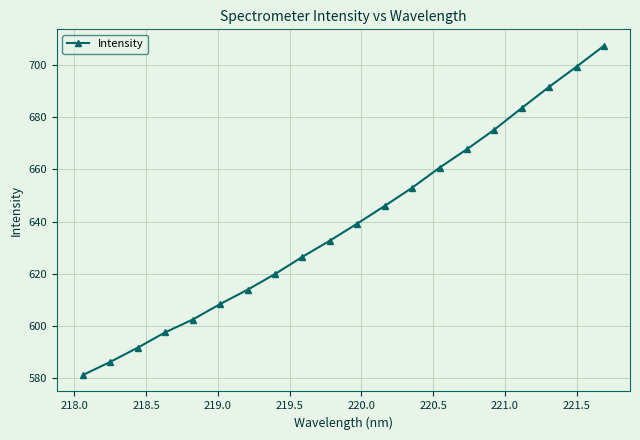

What is the difference between the maximum and minimum values?

126.0